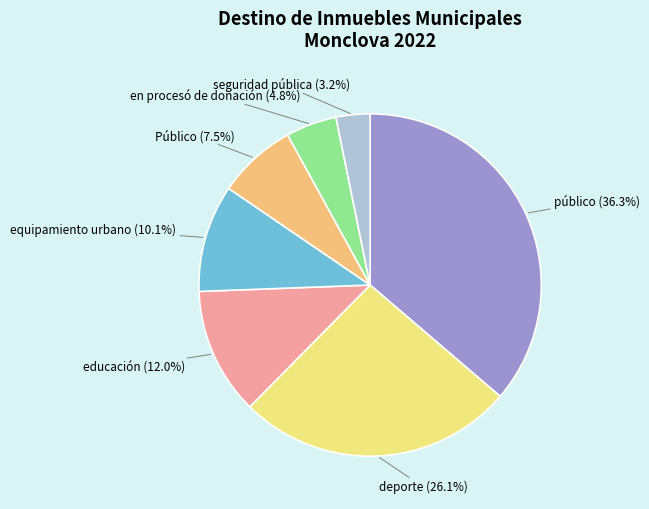

Rank the categories by value from lowest to highest.

seguridad pública, en procesó de donación, Público, equipamiento urbano, educación, deporte, público